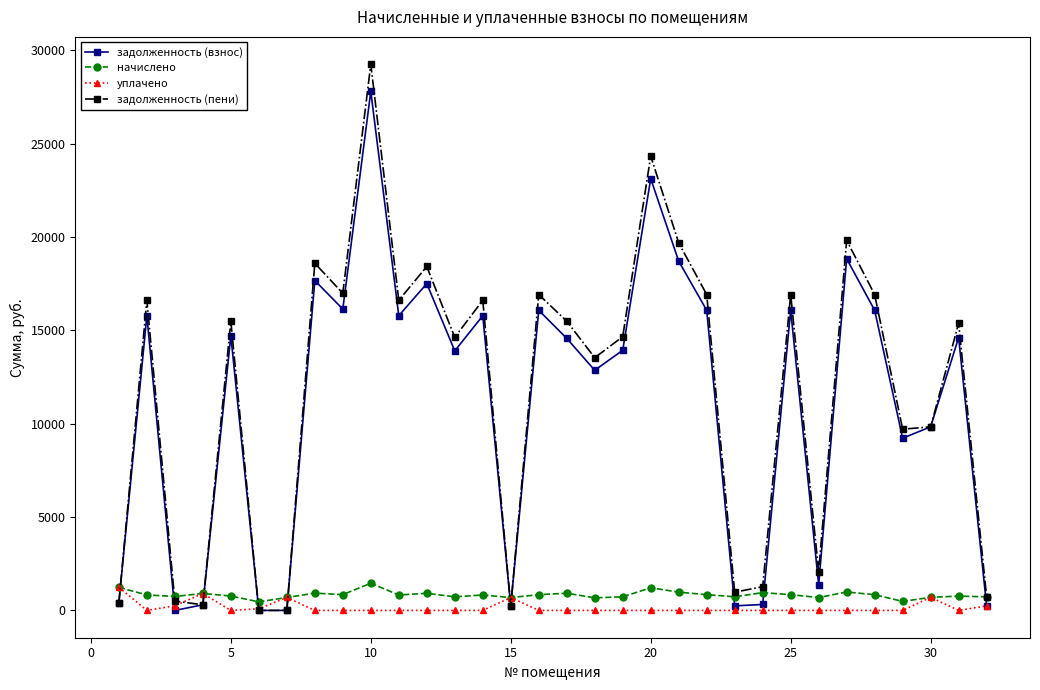

Which series has the largest range (max minus min)?

задолженность (пени)